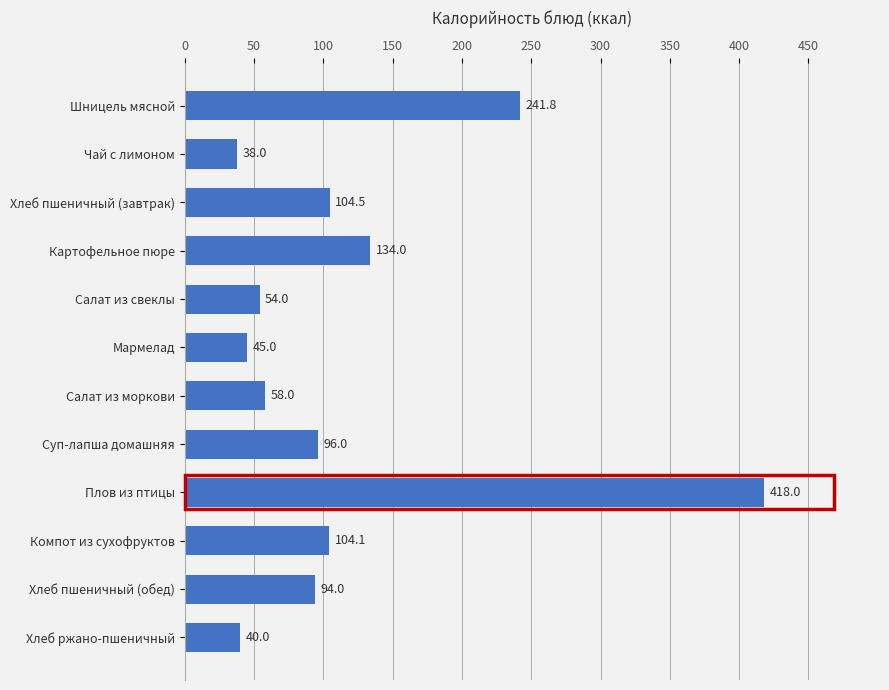

Reading top to bottom, list all the values displayed in this chart.

241.8	38.0	104.5	134.0	54.0	45.0	58.0	96.0	418.0	104.1	94.0	40.0